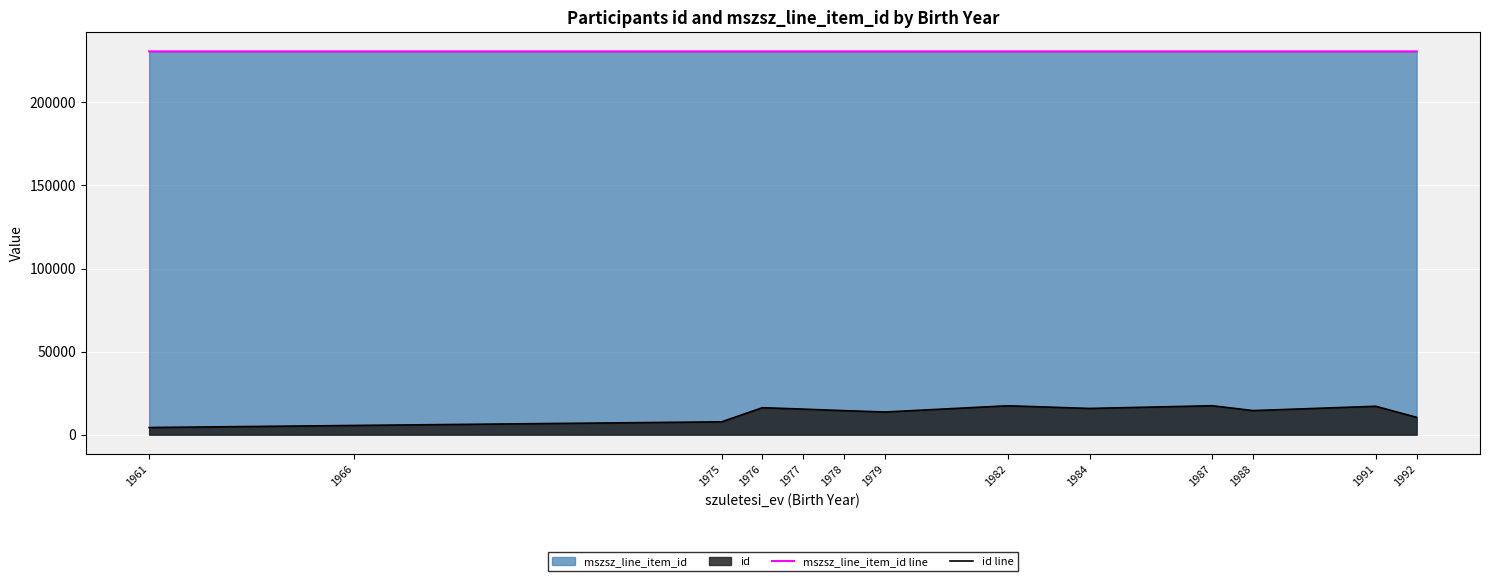

At which category does id line reach its first local peak?

1976